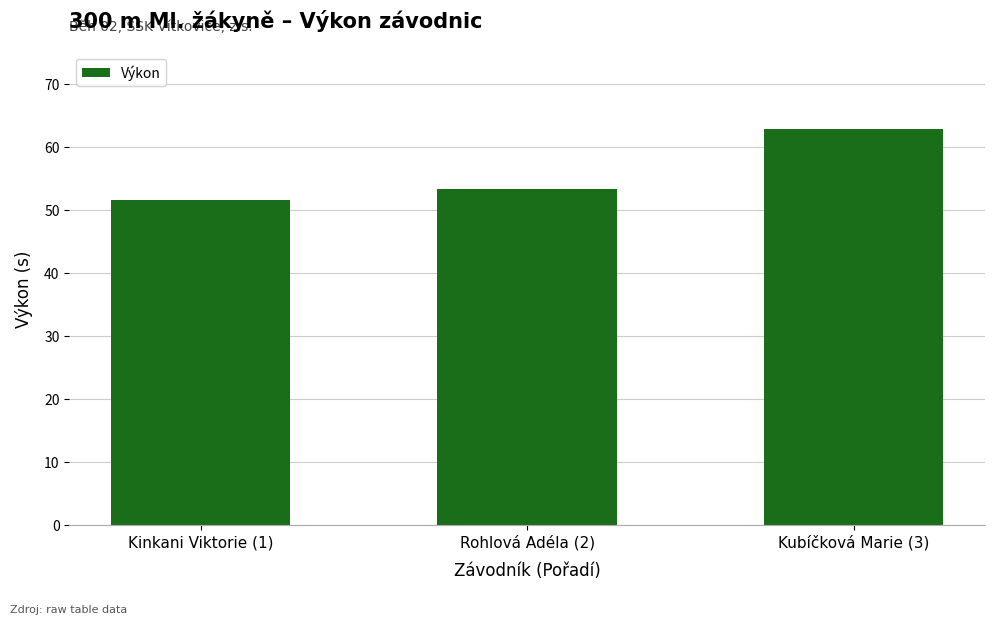

What is the sum of all values?

167.7